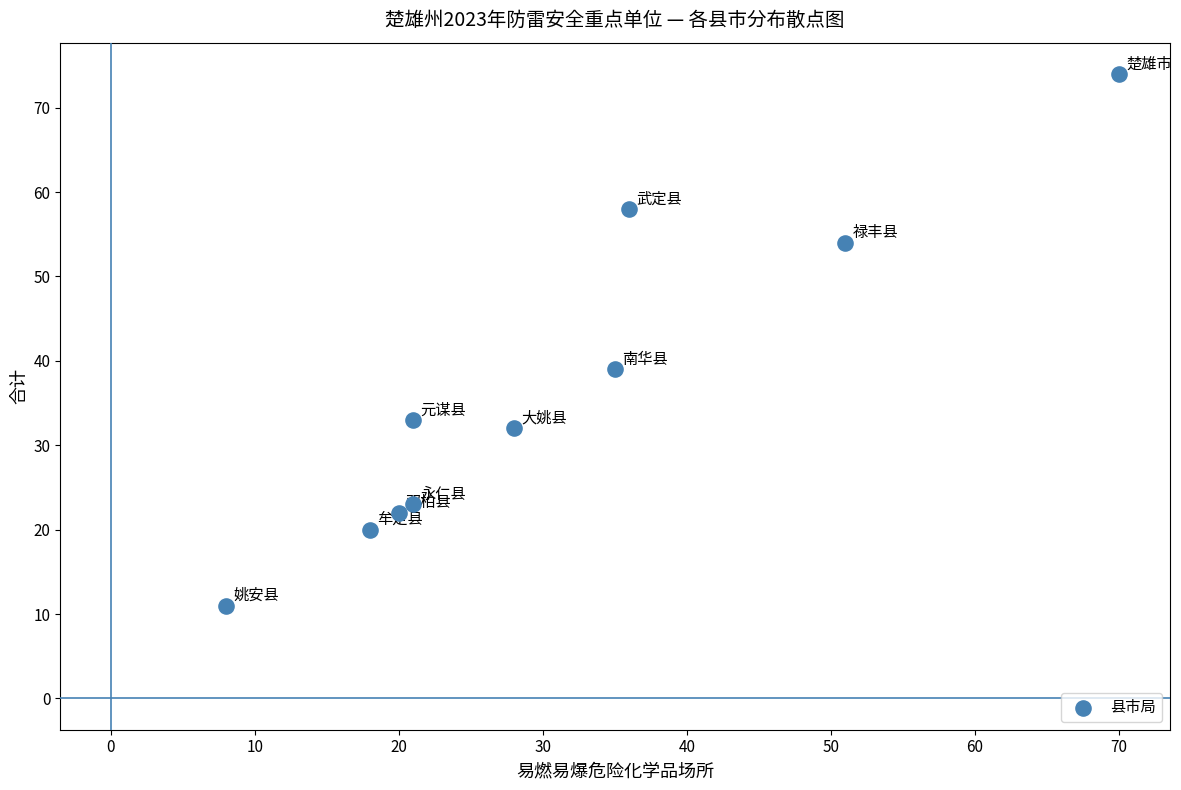

What Y value in the scatter plot is closest to 42?

39